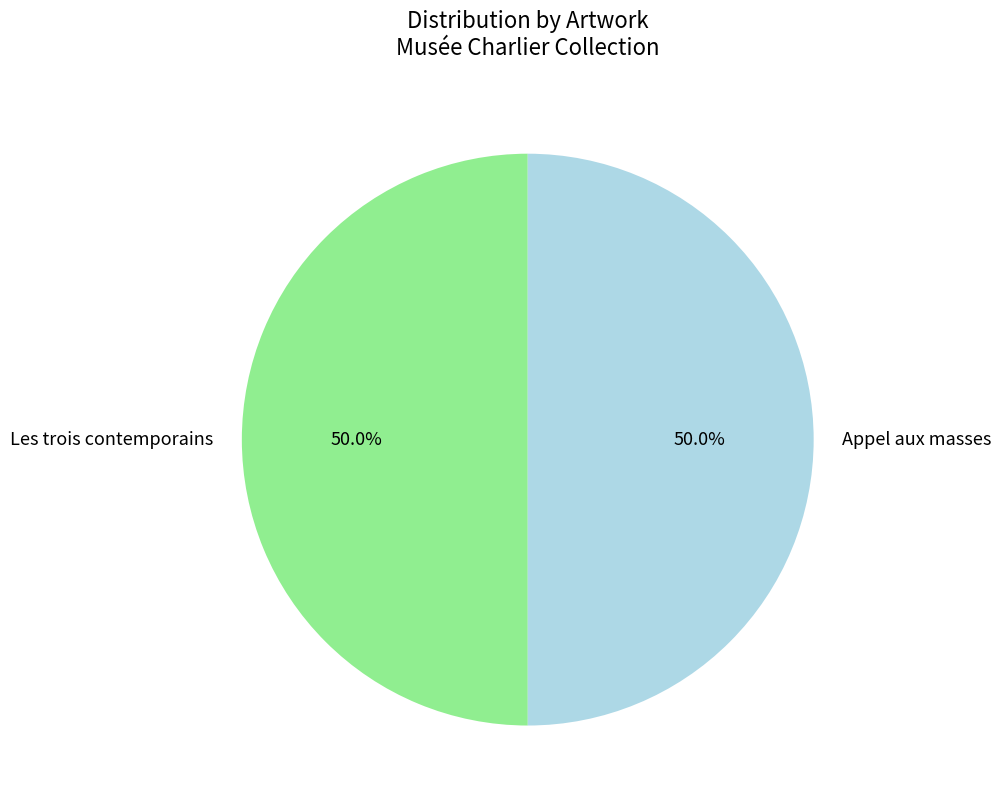

What percentage is the Appel aux masses slice, to the nearest percent?

50%